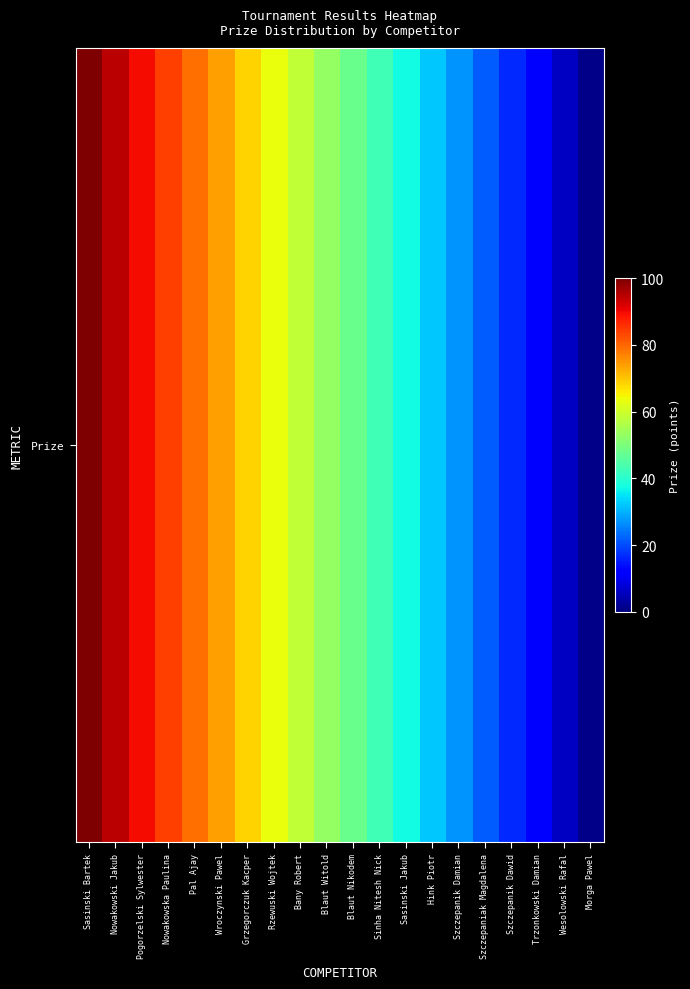

Which category has the highest value across all series?

Sasinski Bartek